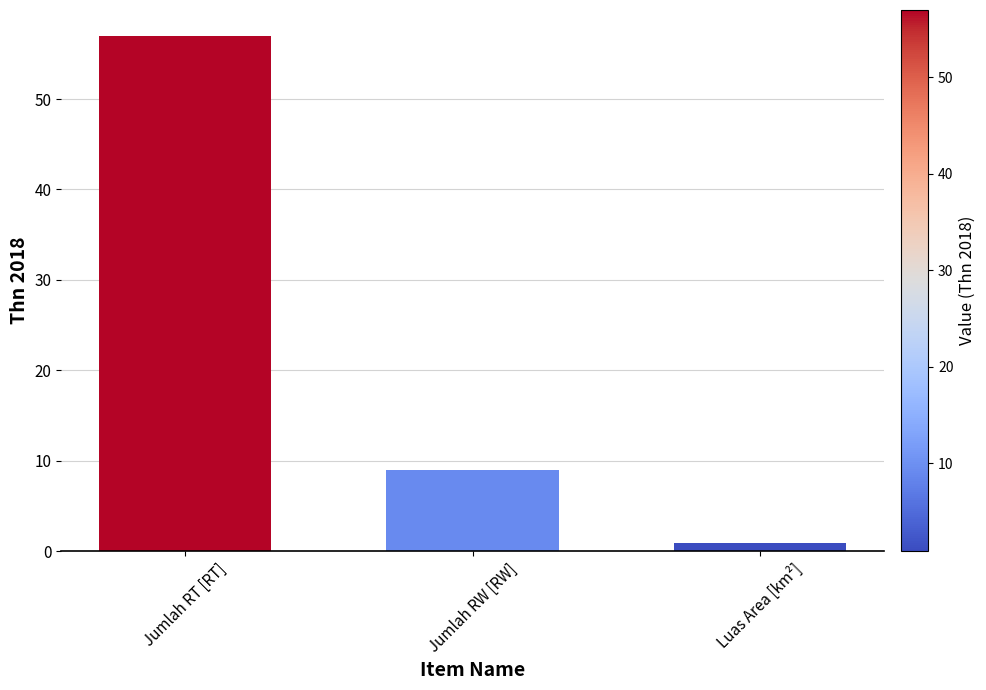

The value at Jumlah RT [RT] is 57.0. True or false?

True